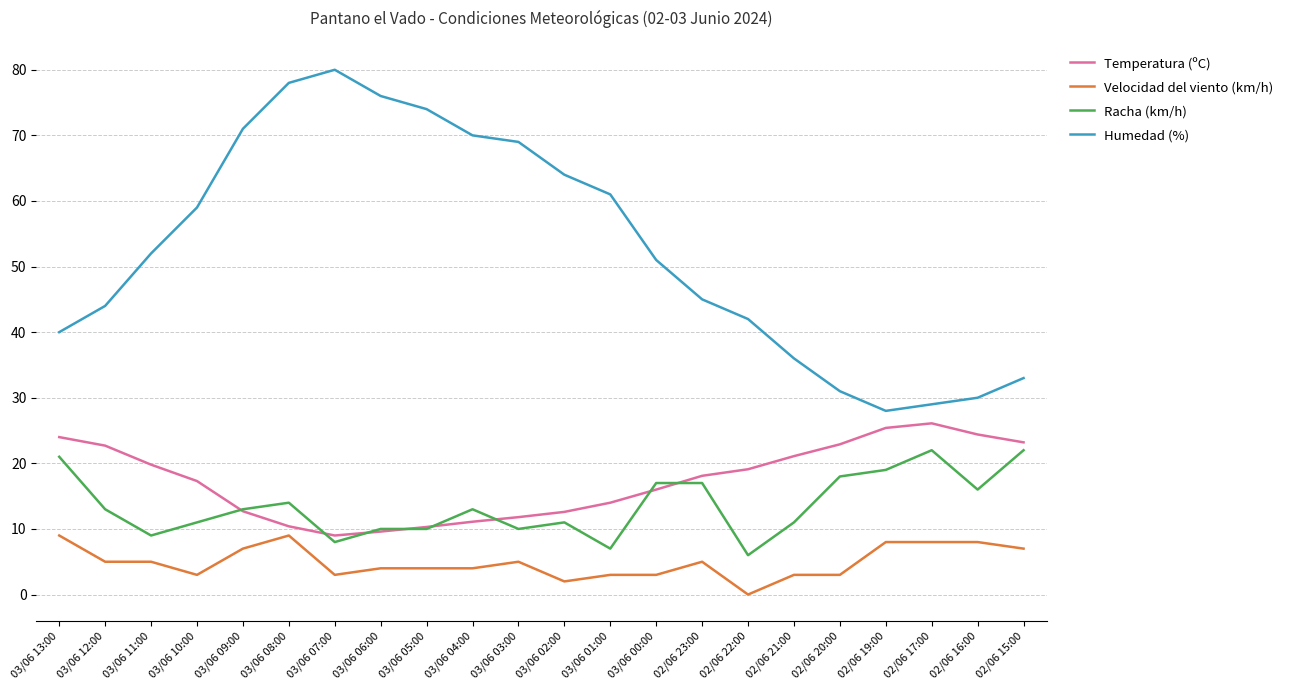

The value of Racha (km/h) at 02/06 20:00 is 6.9. True or false?

False